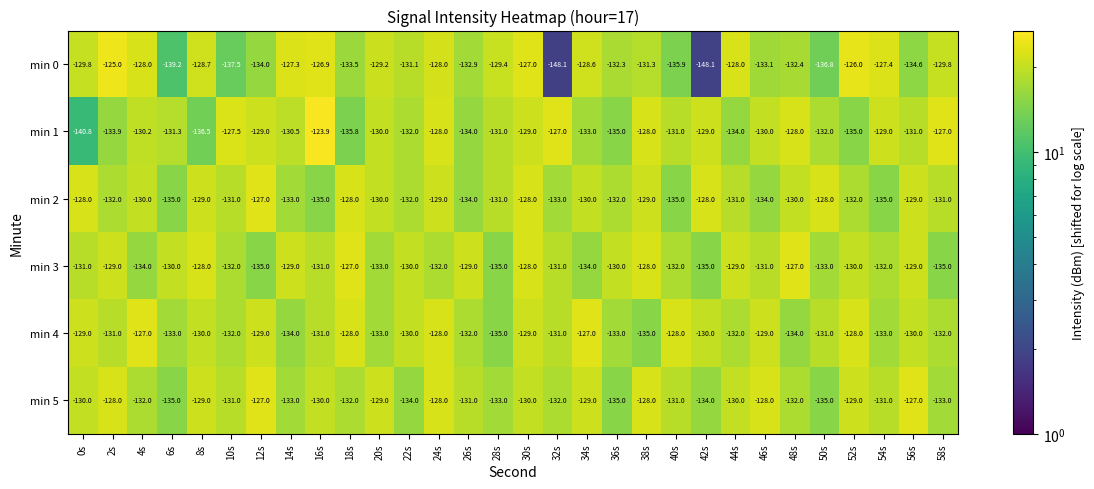

What is the sum of the min 0 values at 40s and 16s?

-262.8